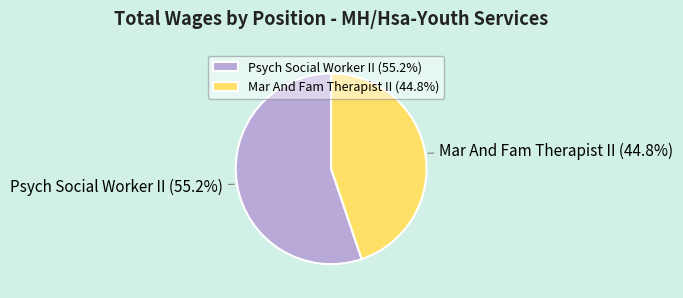

How much of the chart is everything except Psych Social Worker II?

44.8%